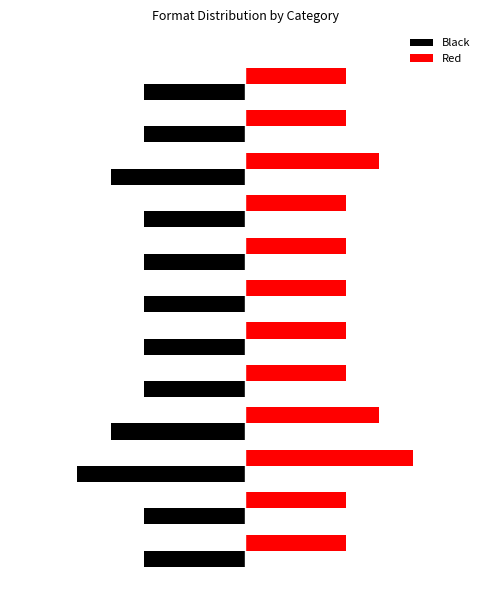

What are all the series names shown in the legend?

Black, Red